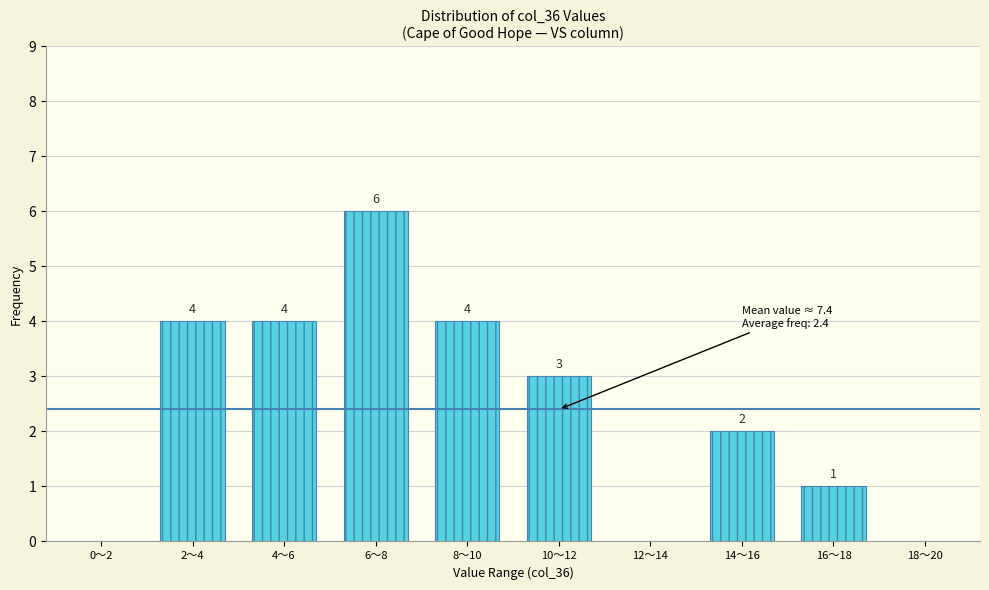

Reading left to right, transcribe all the data shown in this chart.

0〜2=0	2〜4=4	4〜6=4	6〜8=6	8〜10=4	10〜12=3	12〜14=0	14〜16=2	16〜18=1	18〜20=0